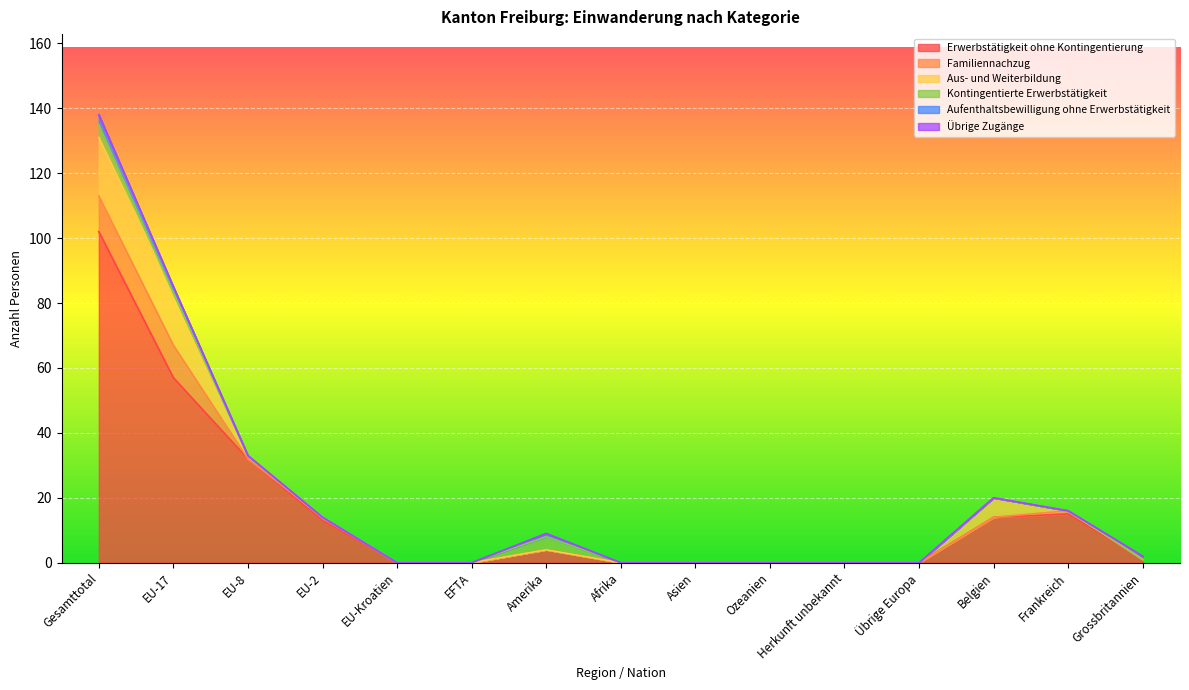

At how many categories does at least one series exceed 92?

1